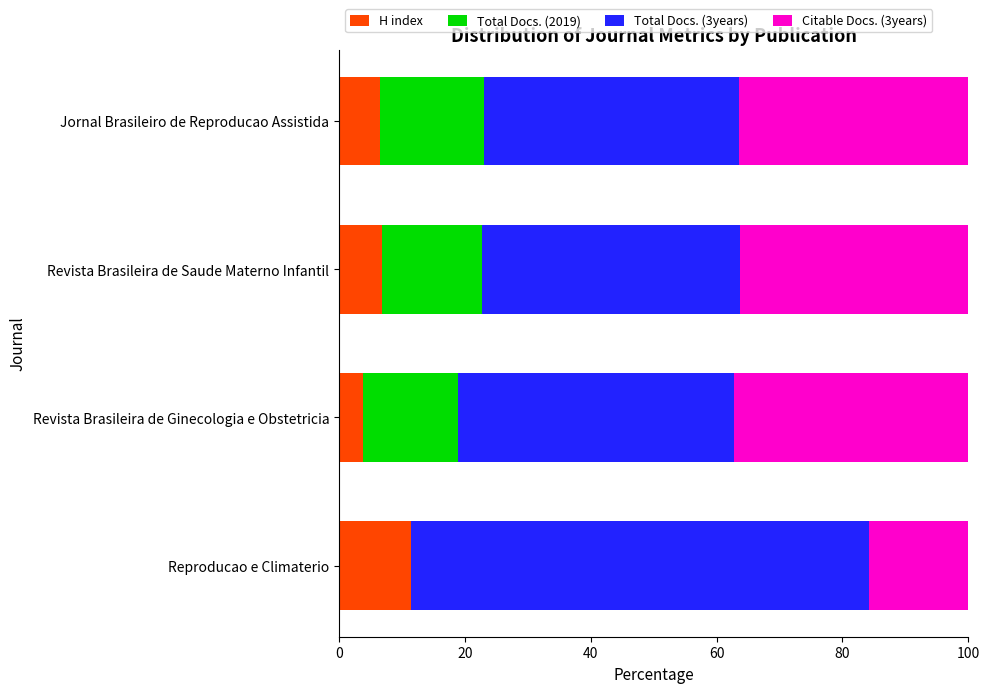

What value does the H index series have at Revista Brasileira de Saude Materno Infantil?

6.9